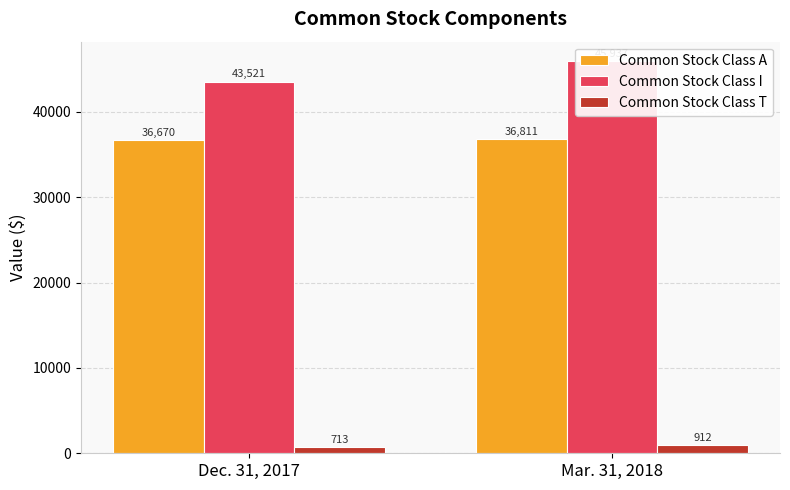

What is the smallest value displayed?

713